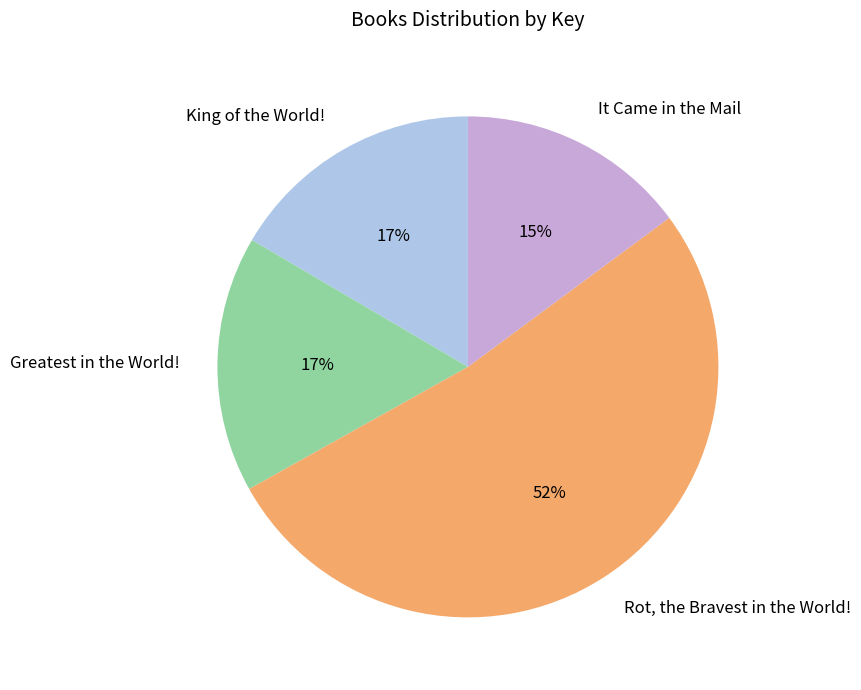

Is the sum of Rot, the Bravest in the World! and King of the World! greater than half?

Yes